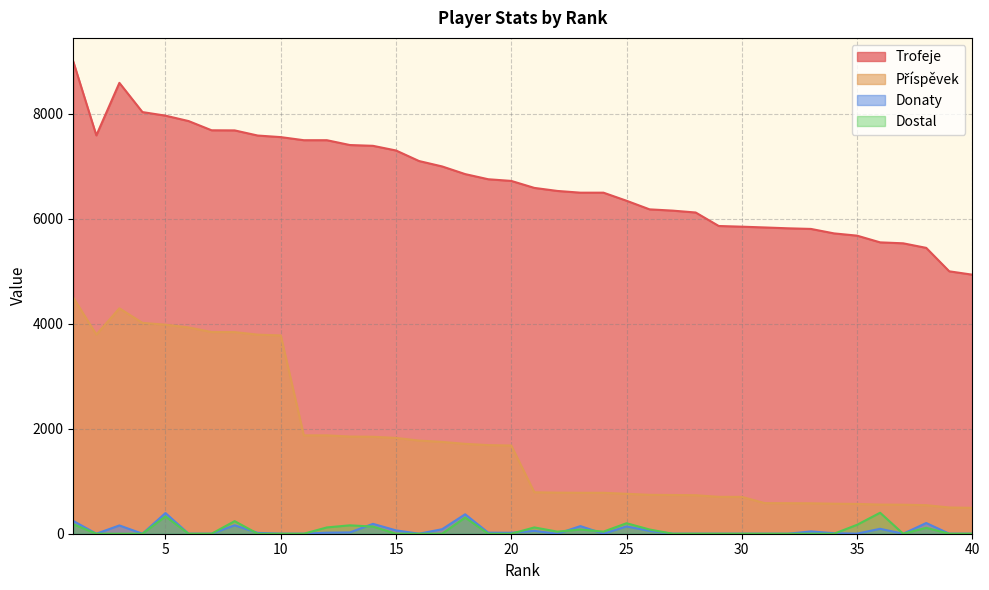

True or false: Příspěvek and Trofeje cross at least once.

False